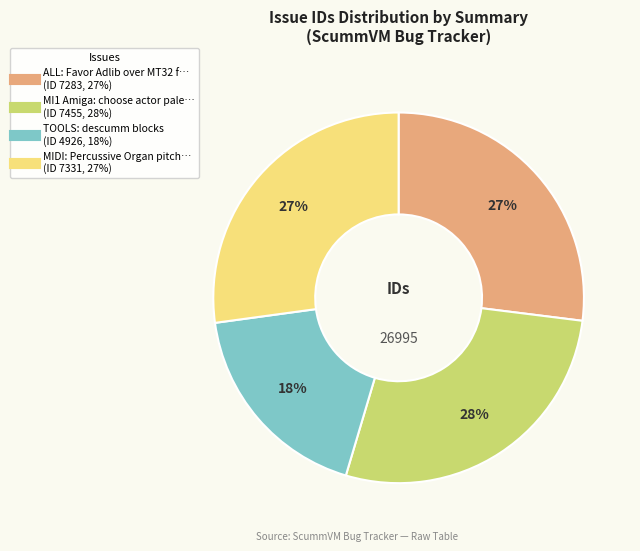

To the nearest percent, what is the average slice percentage?

25%